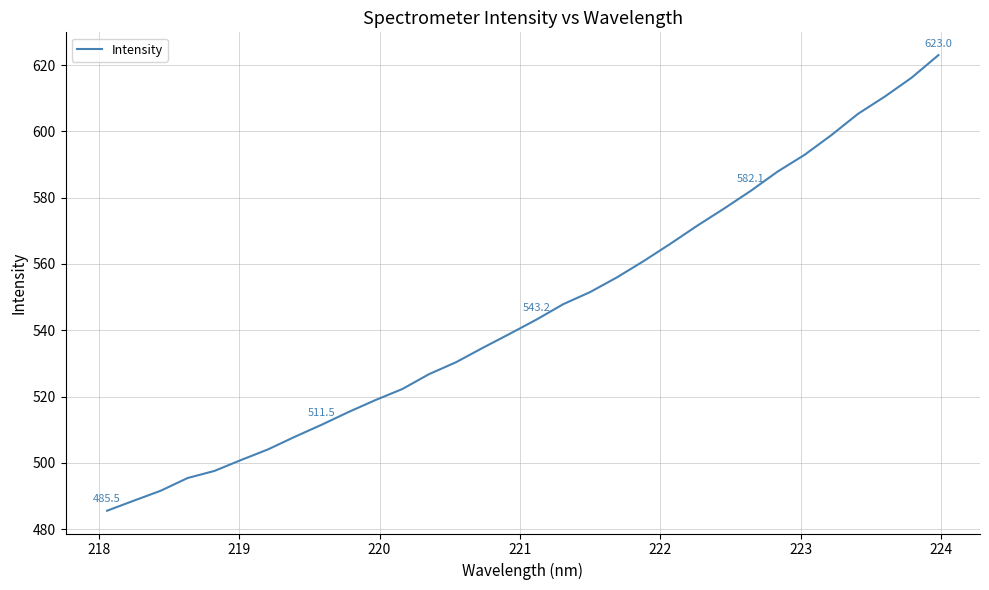

What is the minimum value shown in the chart?

485.5